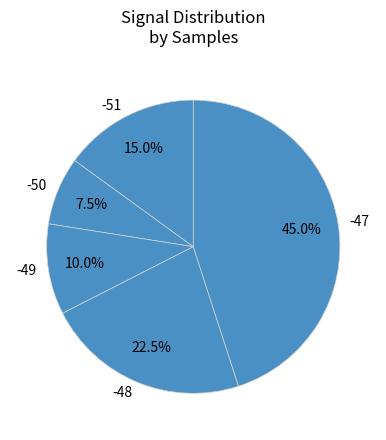

Which category has the biggest portion of the pie?

-47